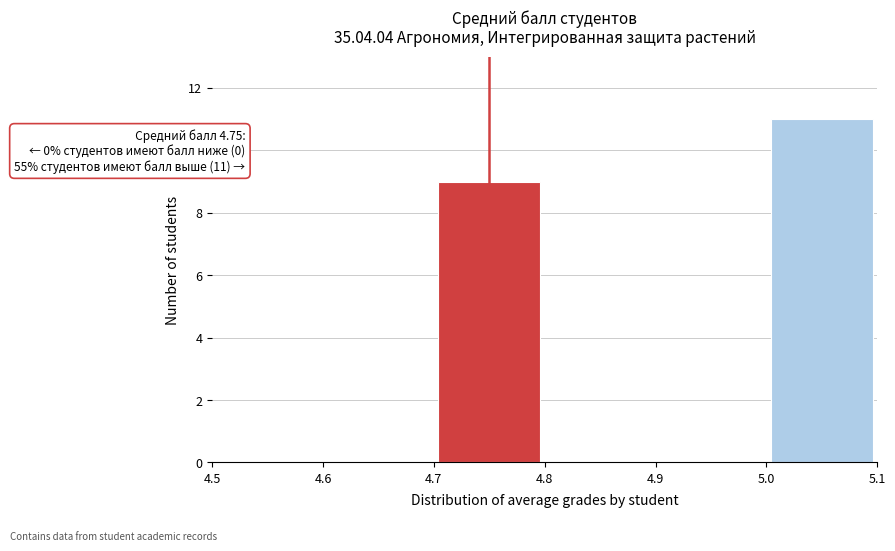

Over which range of the x-axis is the bar tallest?

5.0 to 5.1